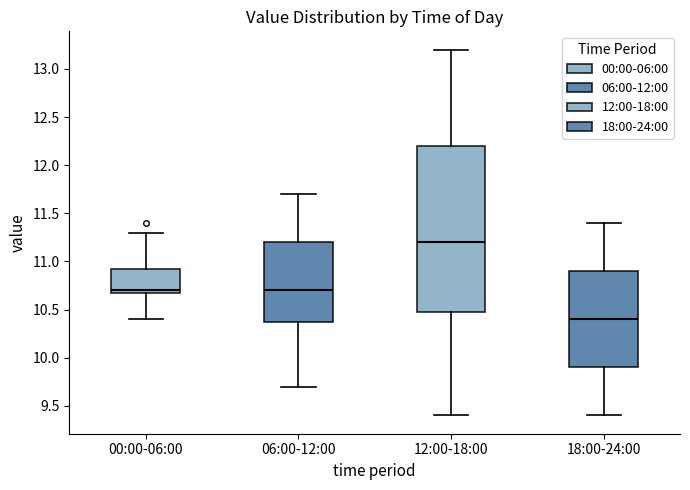

Which box is the tallest, from its lower edge to its upper edge?

12:00-18:00